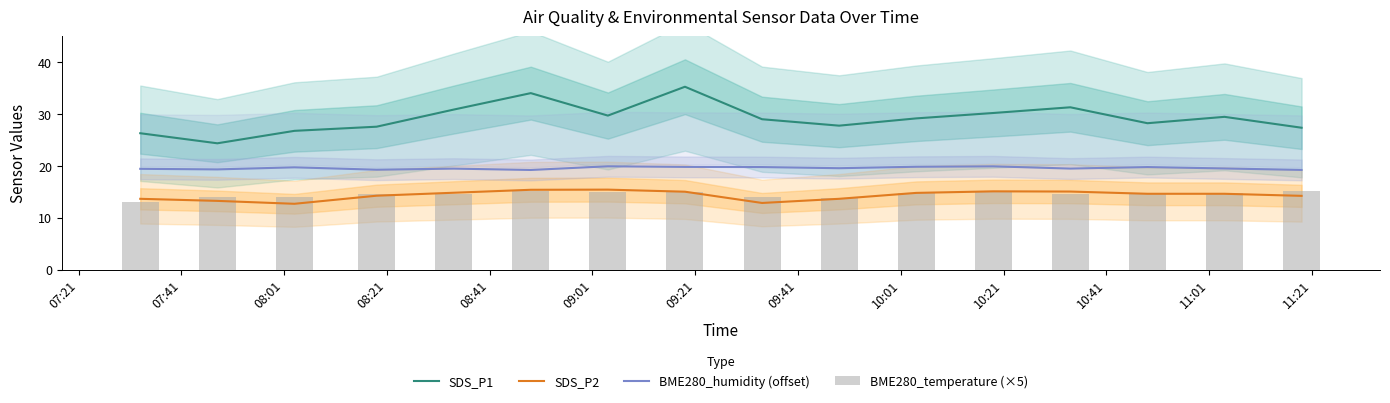

True or false: SDS_P1 and SDS_P2 cross at least once.

False